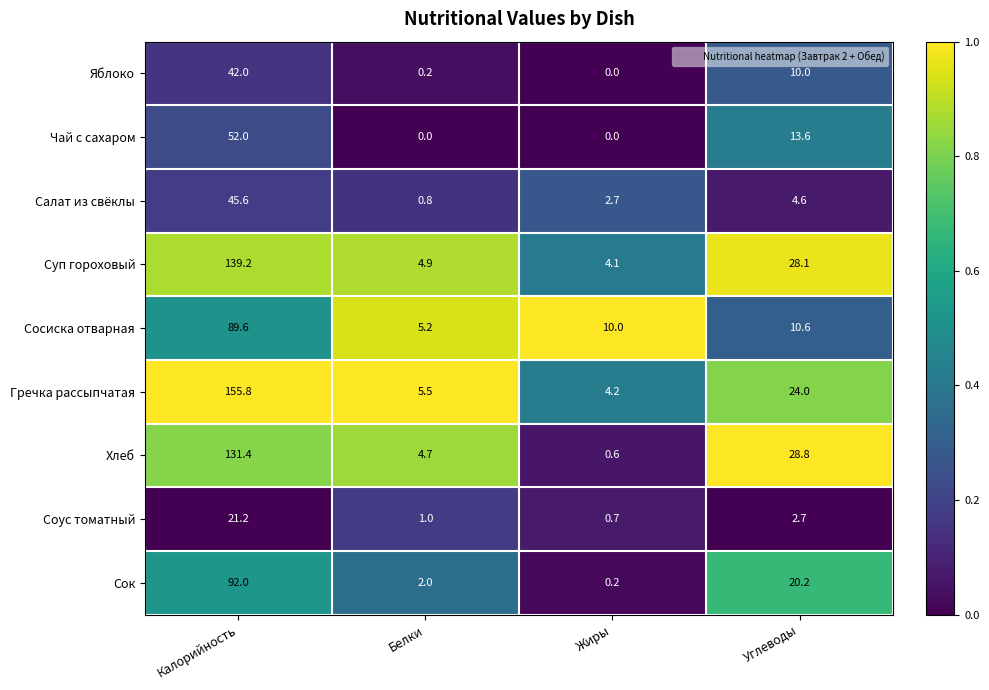

Where does the Яблоко series first go above 10?

Калорийность